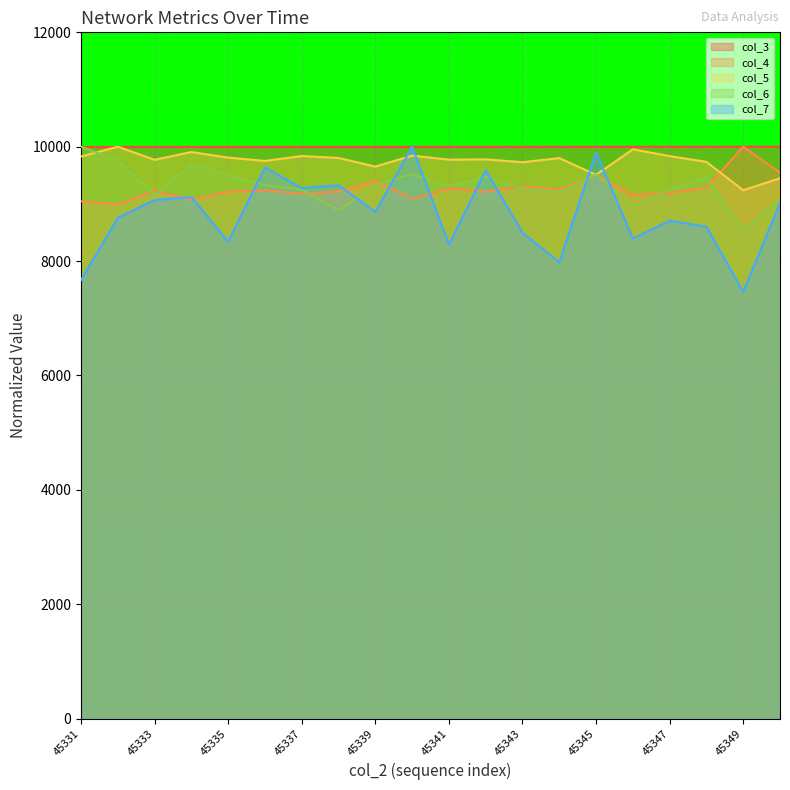

Rank the categories by col_7 value from highest to lowest.

45340, 45345, 45336, 45342, 45338, 45337, 45334, 45333, 45350, 45339, 45332, 45347, 45348, 45343, 45346, 45335, 45341, 45344, 45331, 45349